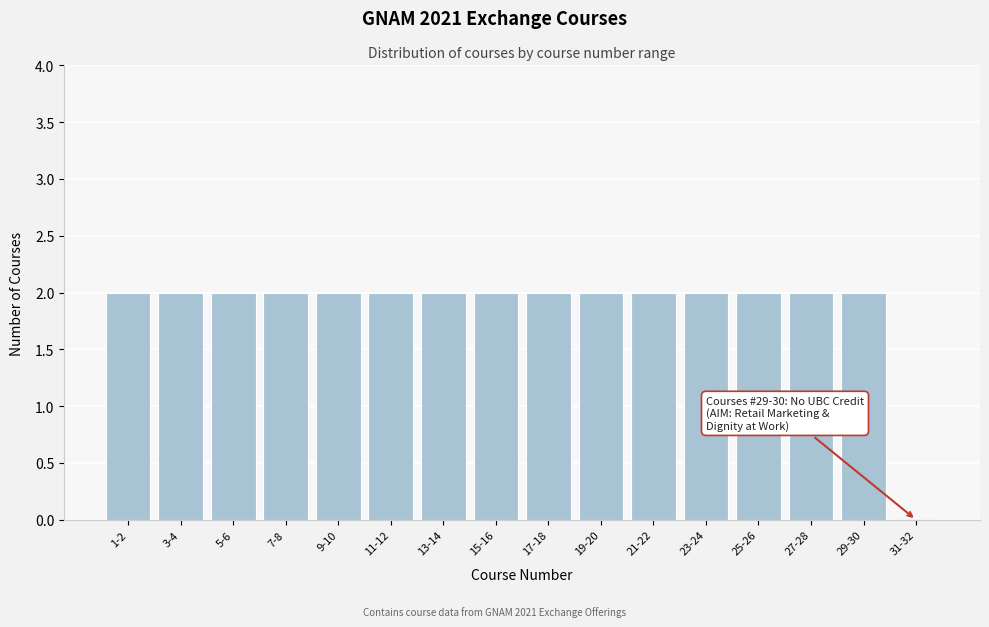

Reading right to left, list all the values displayed in this chart.

31-32=0	29-30=2	27-28=2	25-26=2	23-24=2	21-22=2	19-20=2	17-18=2	15-16=2	13-14=2	11-12=2	9-10=2	7-8=2	5-6=2	3-4=2	1-2=2